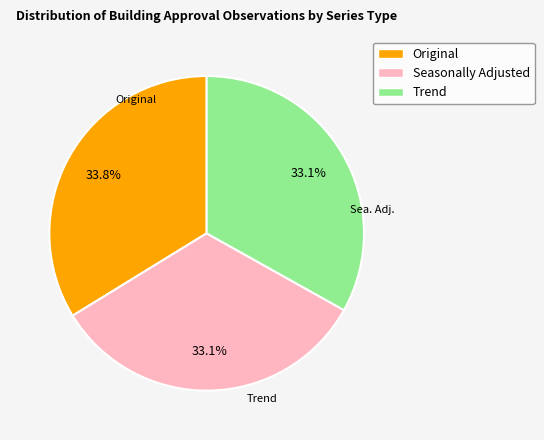

Does any single category account for the majority?

No